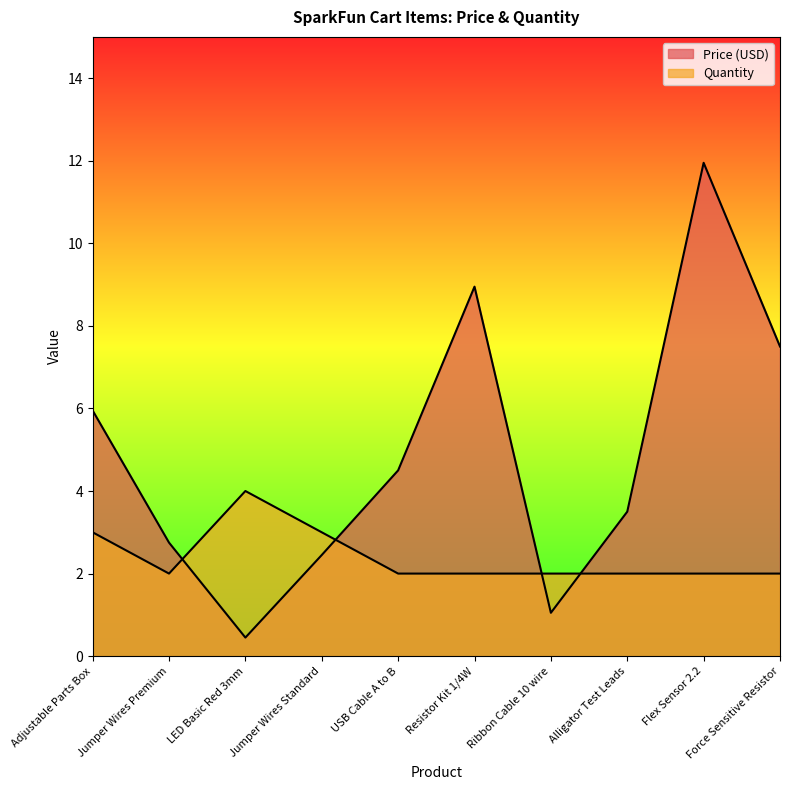

How many data points does each series have?

10